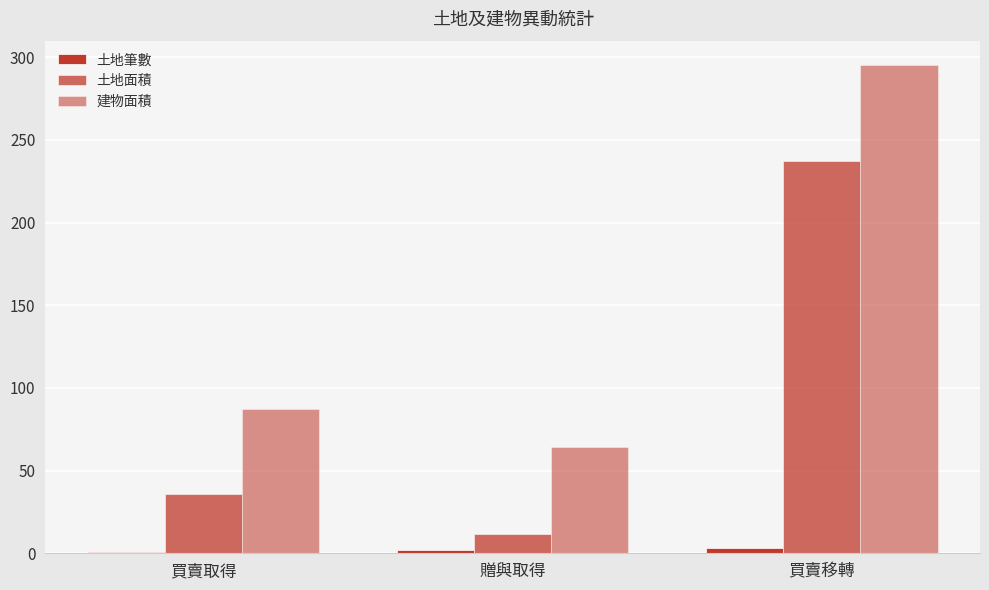

Reading left to right, extract all data points from this chart.

土地筆數: 買賣取得=1.0	贈與取得=2.0	買賣移轉=3.0
土地面積: 買賣取得=35.8	贈與取得=11.9	買賣移轉=237.3
建物面積: 買賣取得=87.5	贈與取得=64.1	買賣移轉=295.2